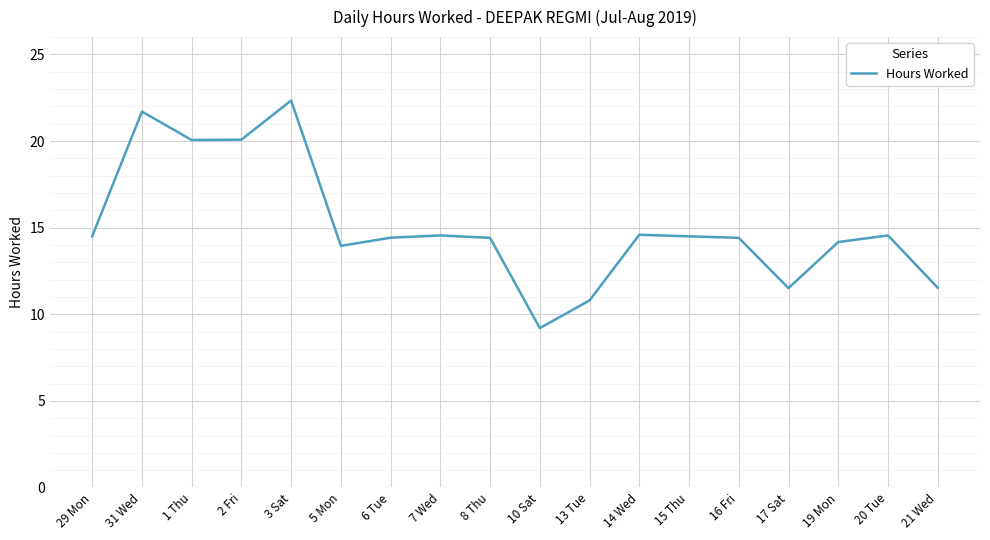

Is it true that the value at 2 Fri is 20.1?

True